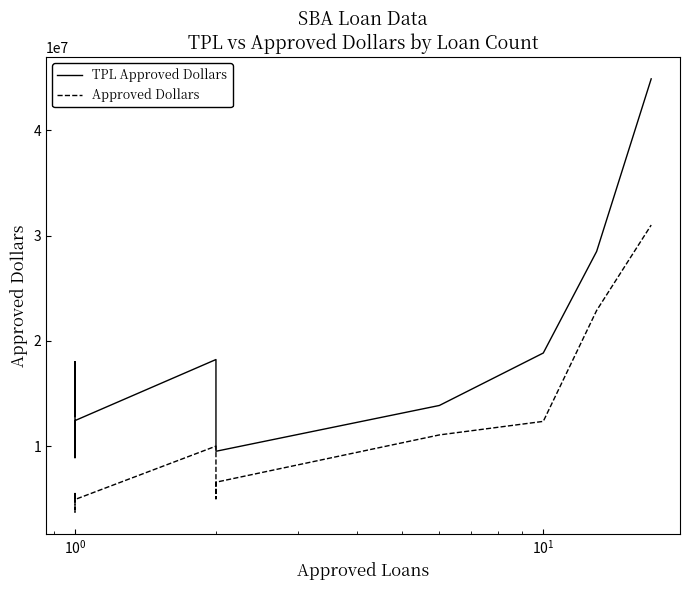

What position from the left is 13?

14